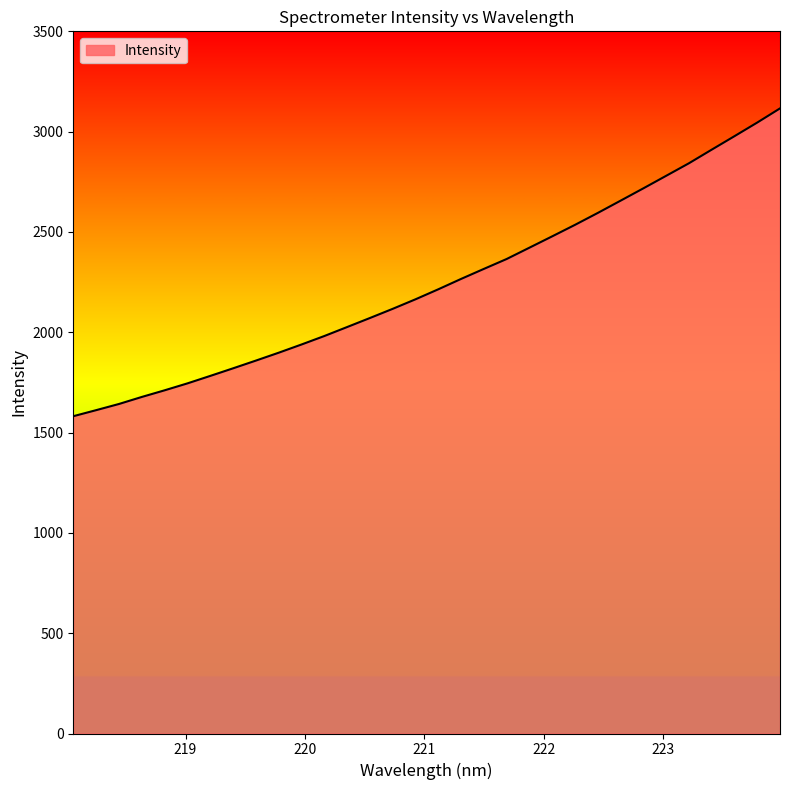

What is the smallest value displayed?

1581.5